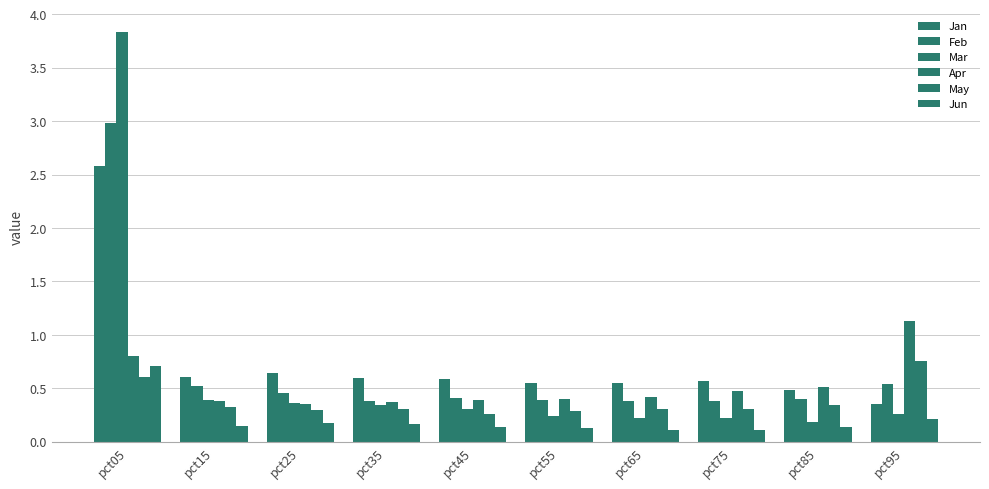

Which category has the lowest value across all series?

pct75